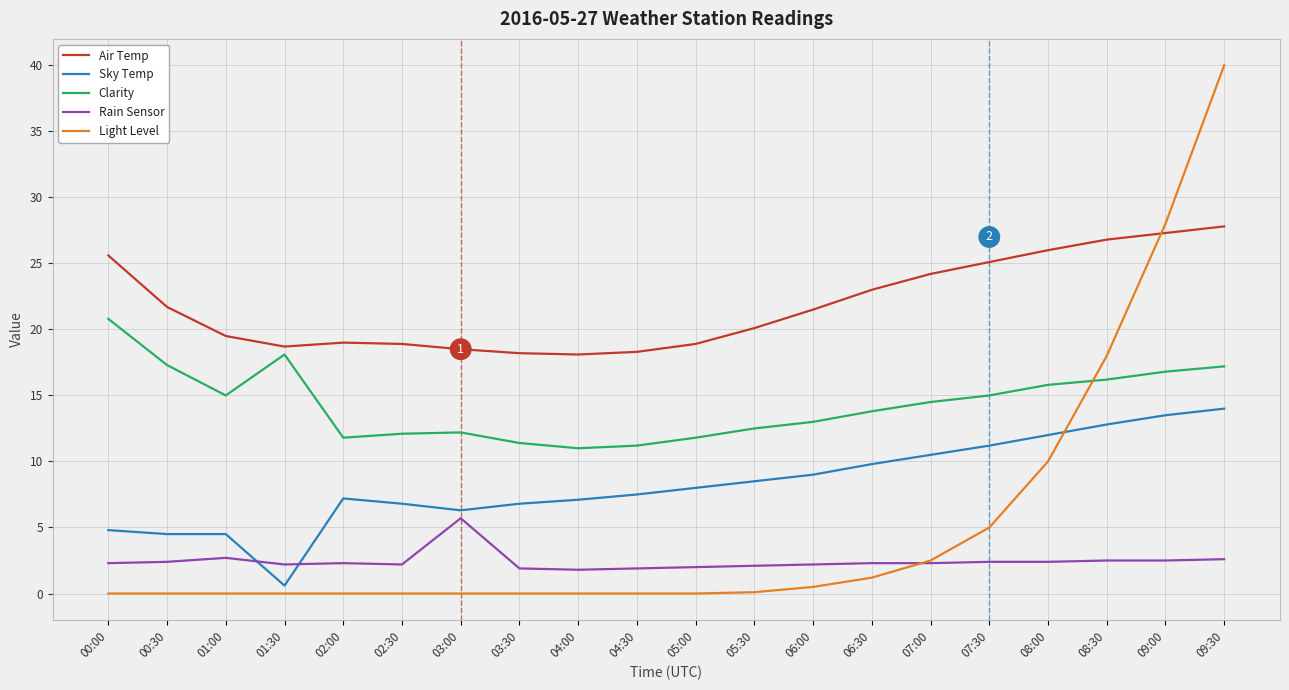

Which series has the widest spread of values?

Light Level